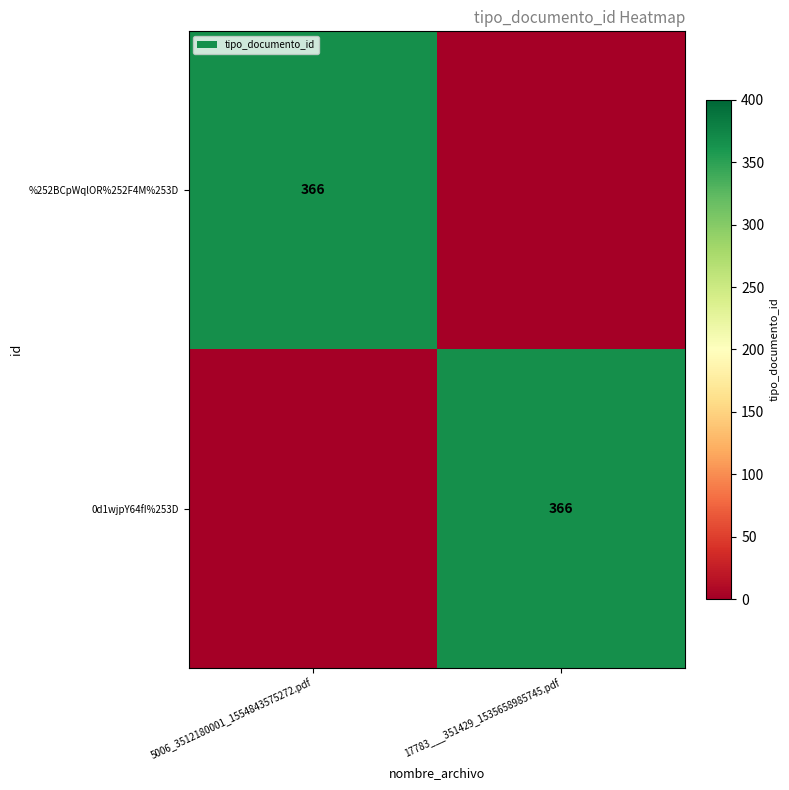

True or false: 0d1wjpY64fI%253D has a value of 366 at 17783___351429_1535658985745.pdf.

True